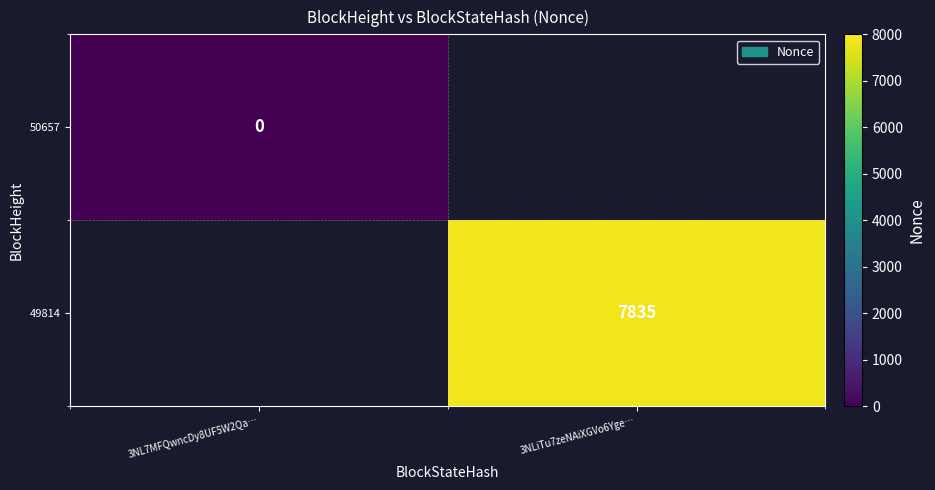

At how many categories does at least one series exceed 6236?

1